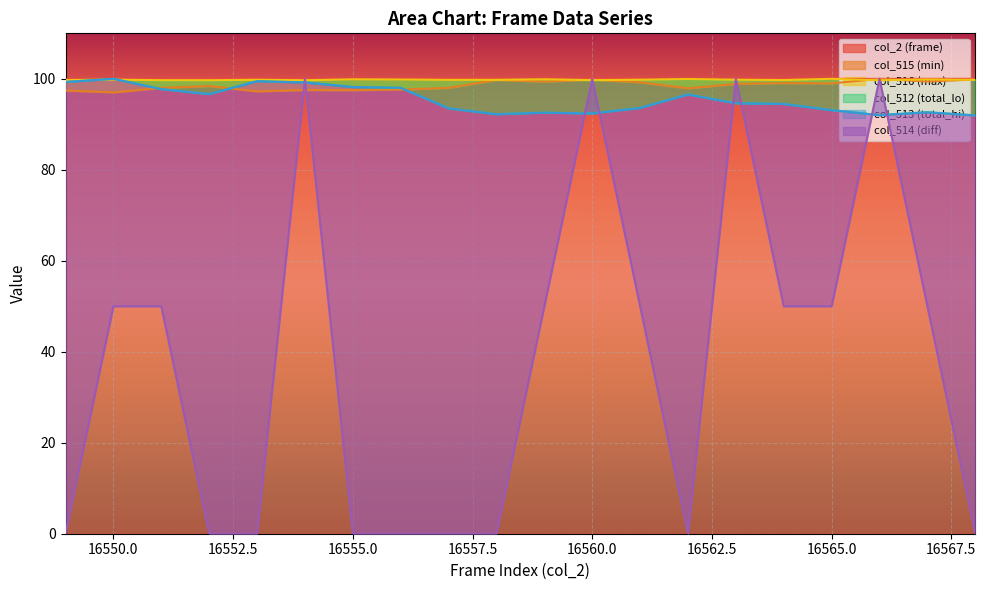

How many data points does each series have?

20